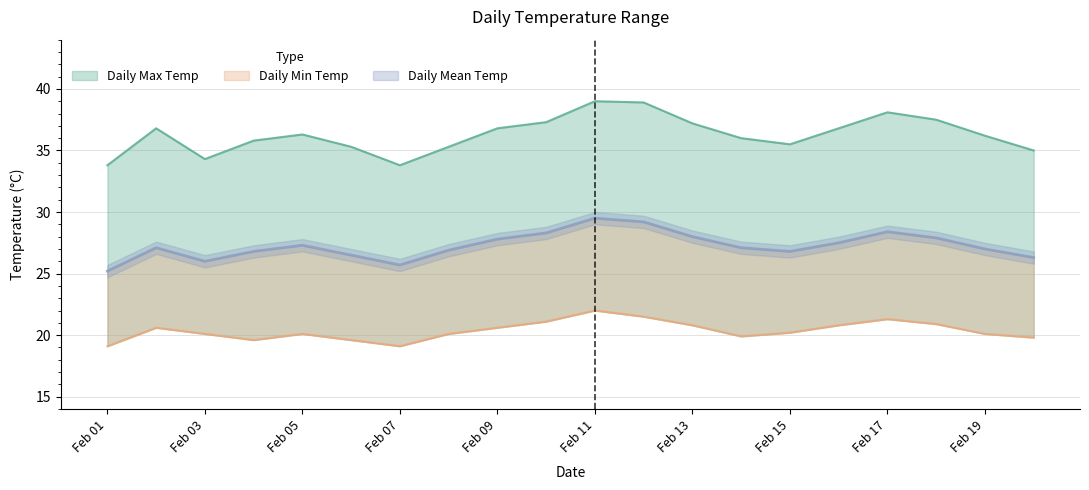

At which category does Daily Max Temp reach its first local peak?

2012-02-02